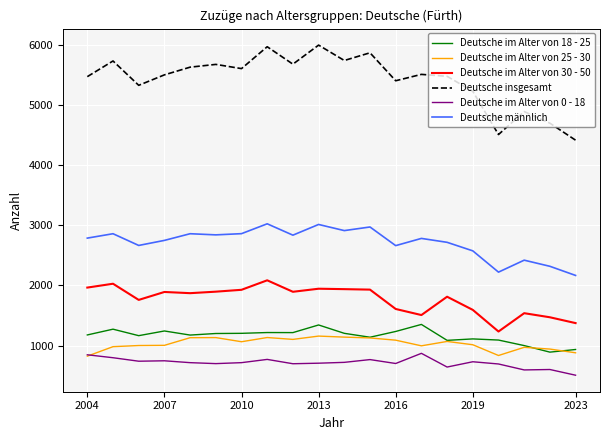

Which series has the largest total across all categories?

Deutsche insgesamt